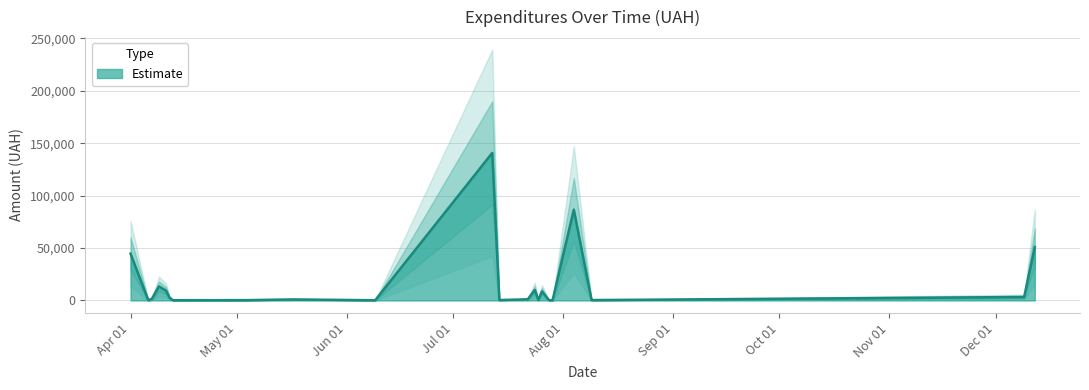

The value at 6 is 4758.0. True or false?

True